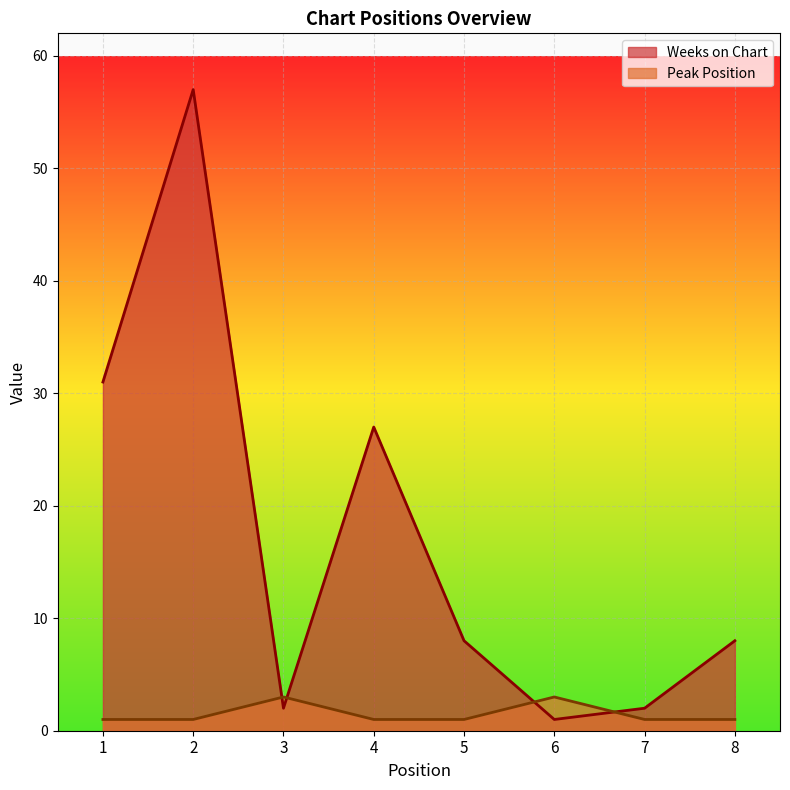

Where do Weeks on Chart and Peak Position first cross each other?

2 and 3